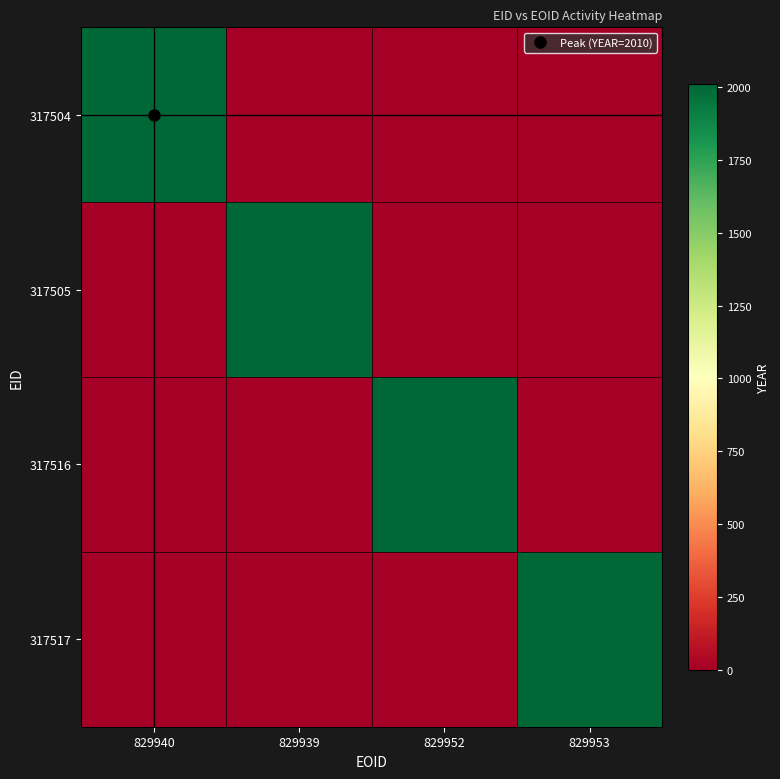

How many categories are shown in the chart?

4